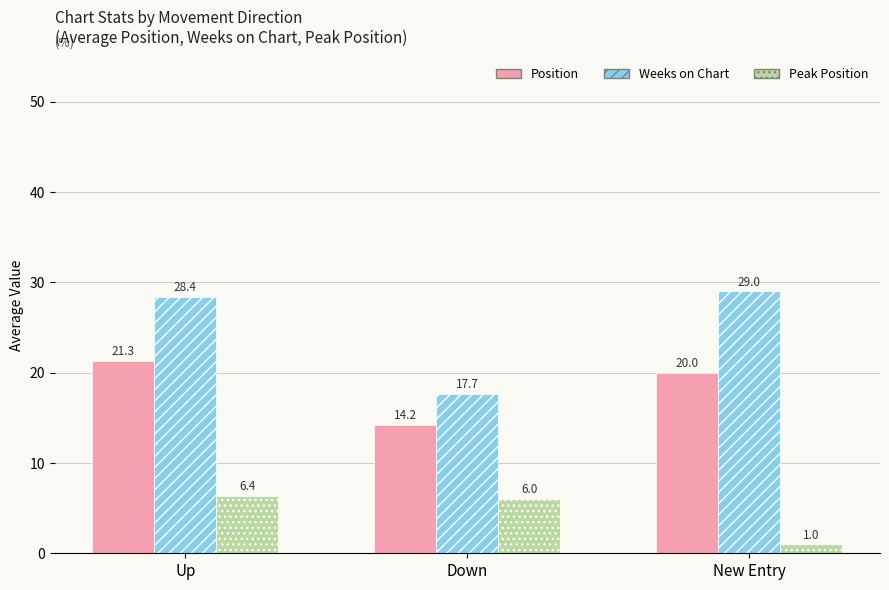

The value of Position at Down is 14.2. True or false?

True